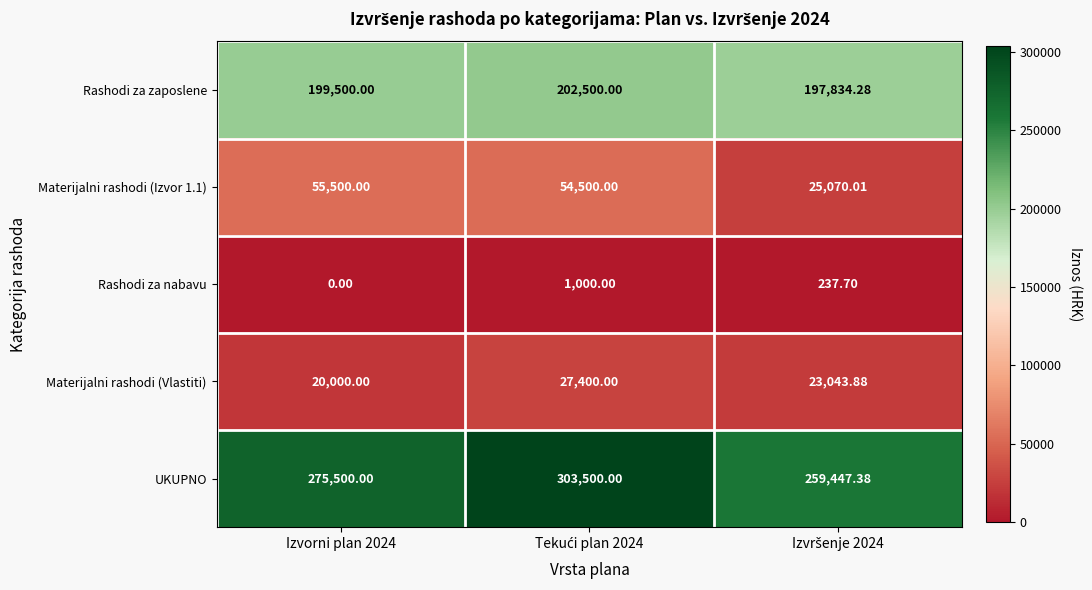

Which series has the widest spread of values?

UKUPNO